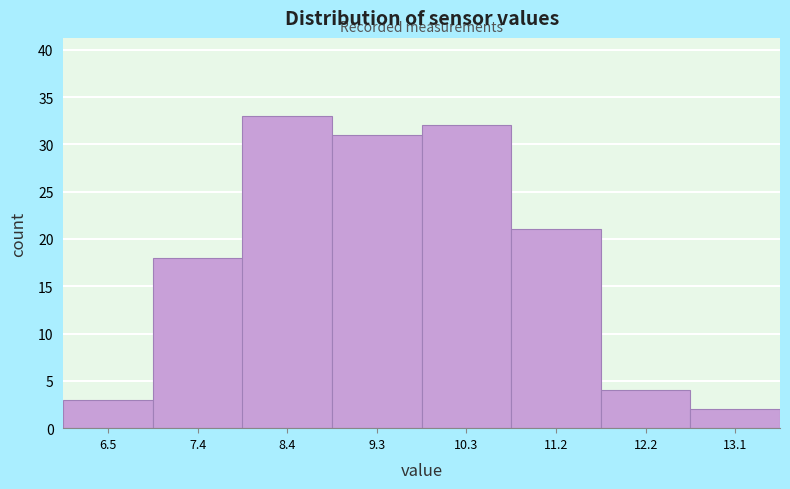

Which range on the x-axis has the tallest bar?

7.90 to 8.85